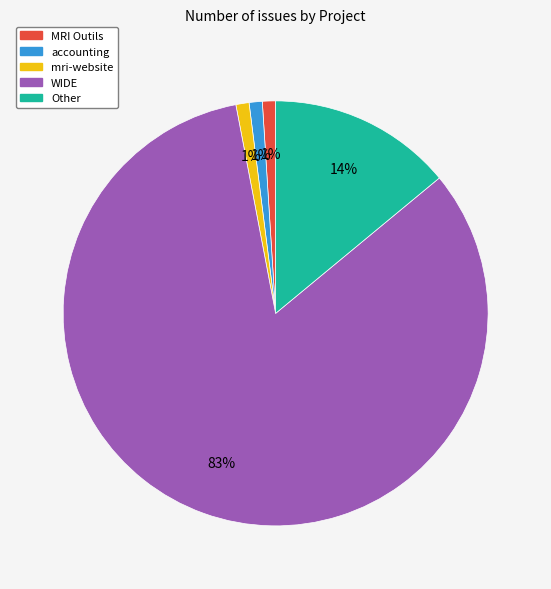

True or false: MRI Outils accounts for 11% of the total.

False